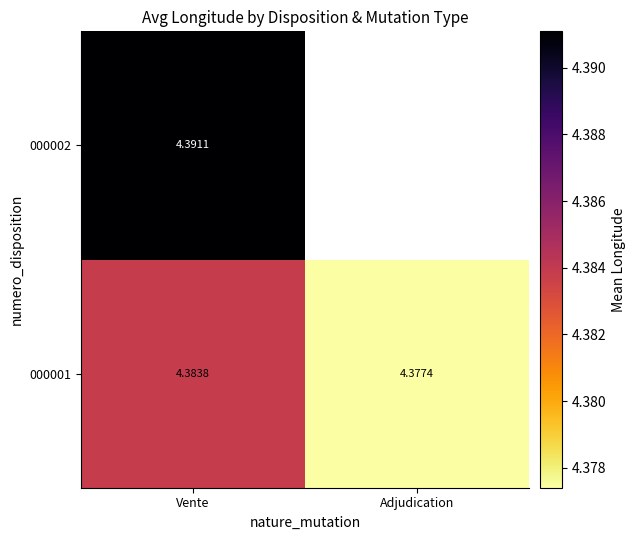

Rank the categories by 000001 value from highest to lowest.

Vente, Adjudication